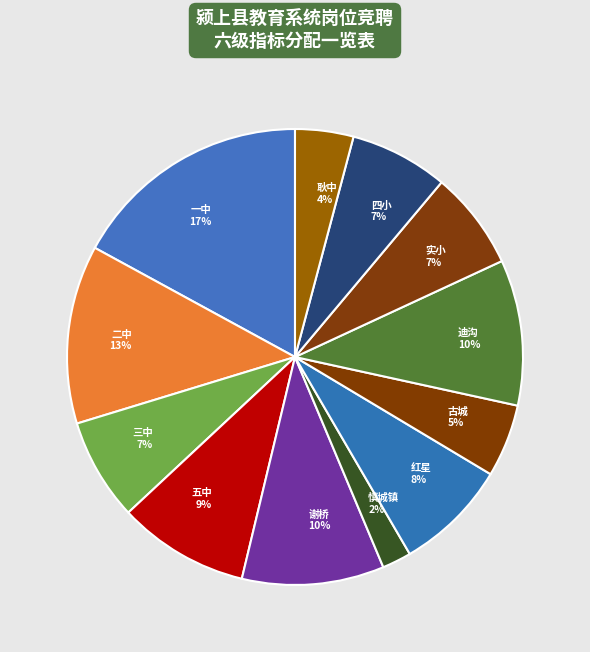

Do 耿中 and 四小 together represent more than half of the pie?

No